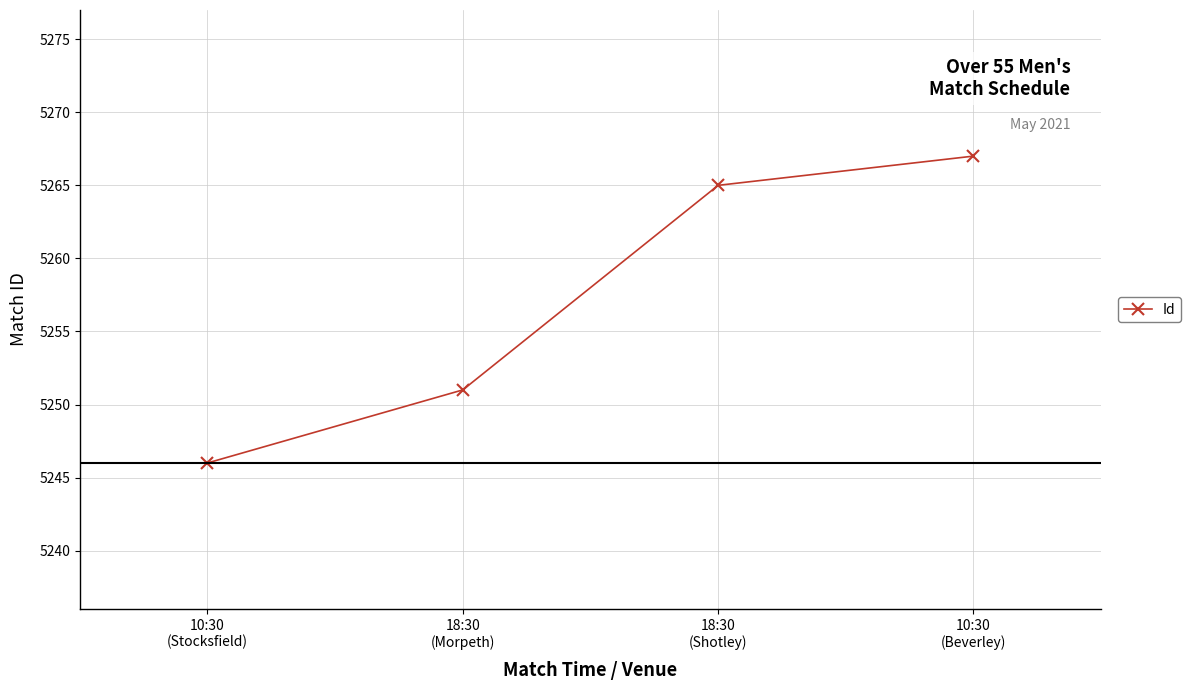

Rank the categories by value from highest to lowest.

10:30
(Beverley), 18:30
(Shotley), 18:30
(Morpeth), 10:30
(Stocksfield)